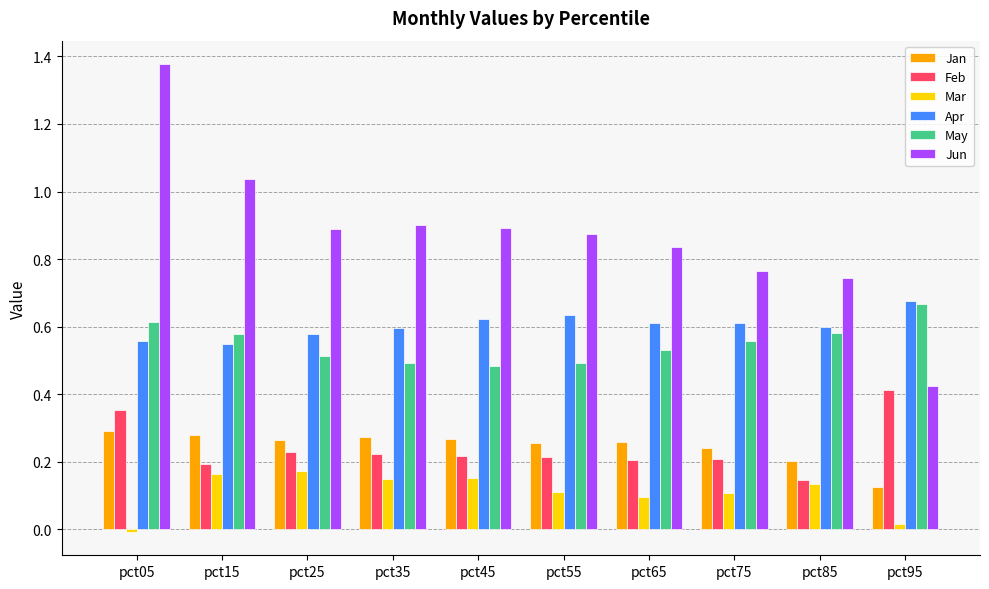

Does the chart contain stacked bars?

No